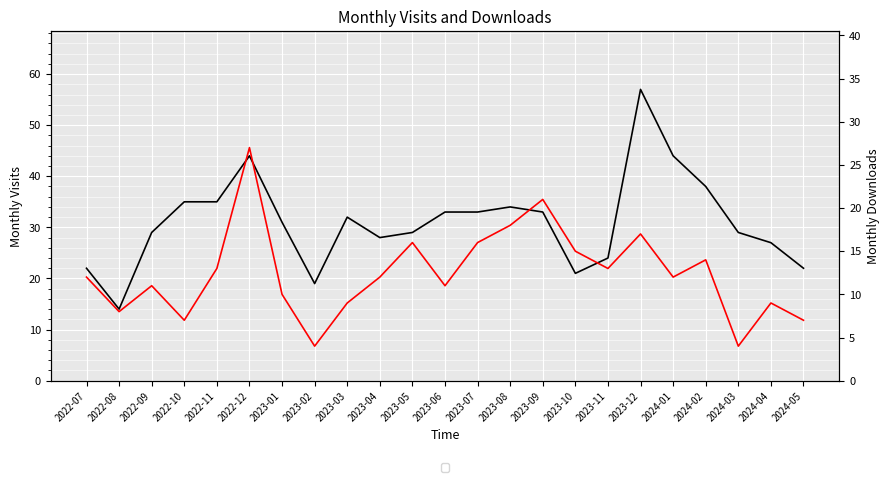

What position from the right is 2024-05?

1